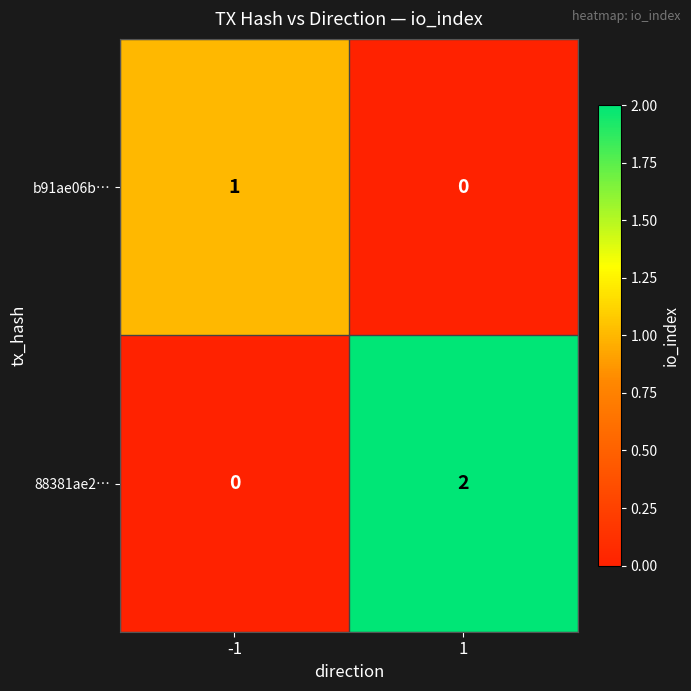

Between -1 and 1, which series saw the biggest shift?

88381ae2…